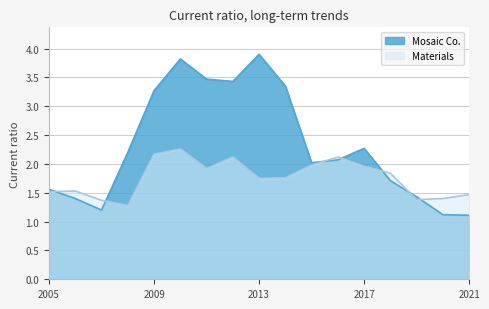

Which series has the largest range (max minus min)?

Mosaic Co.